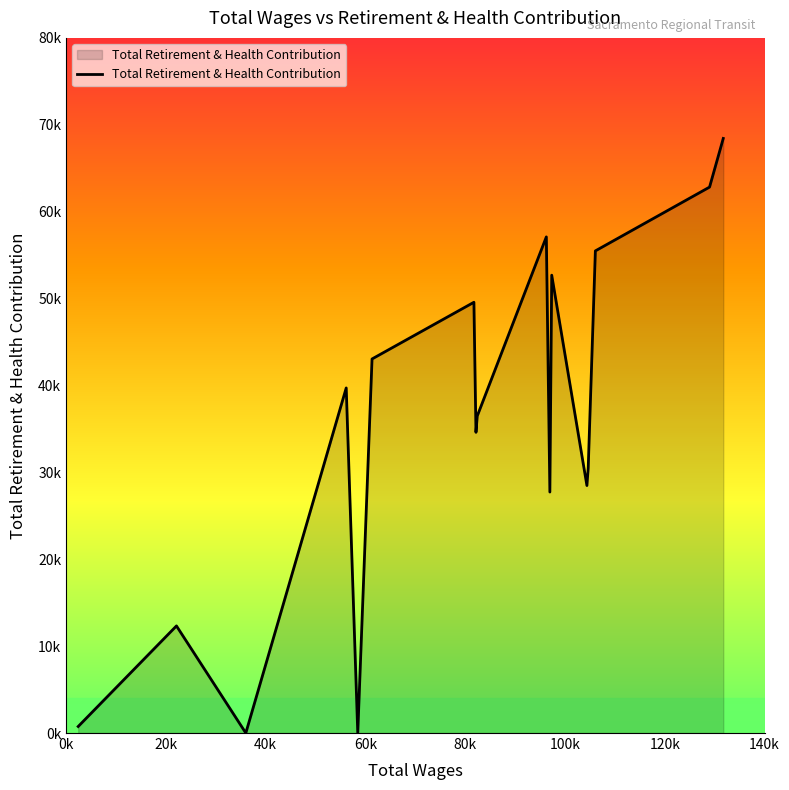

Does the chart display data point markers on the line(s)?

No